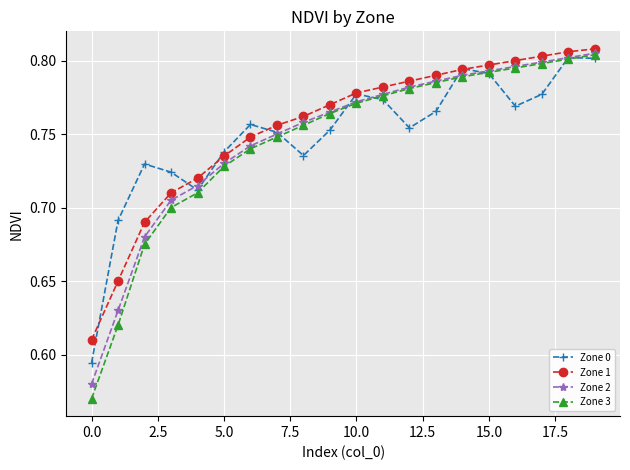

At how many categories does at least one series exceed 0?

20